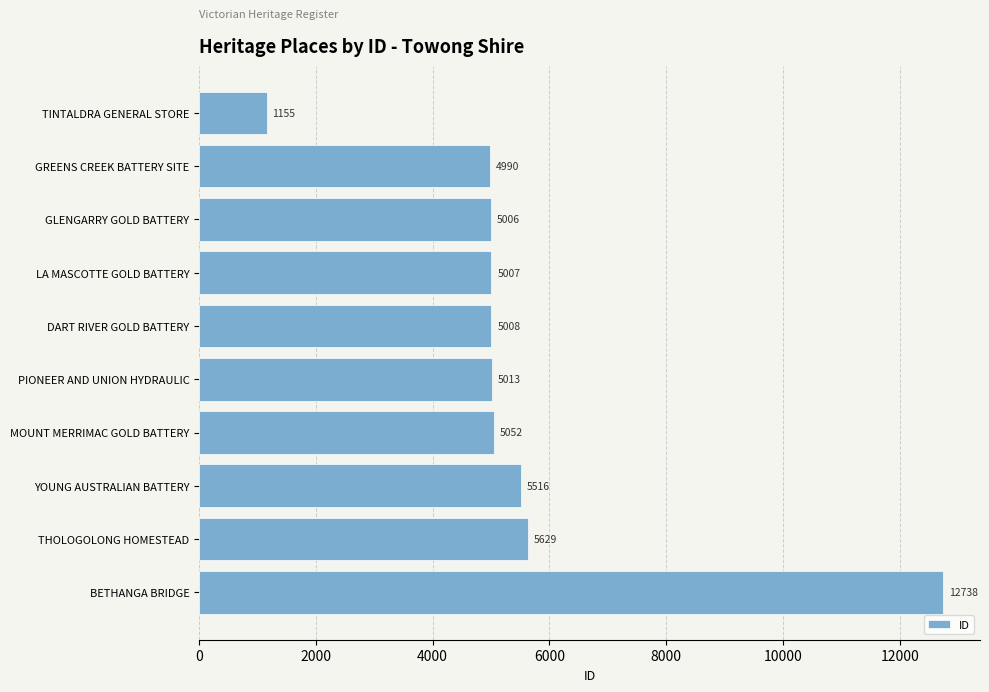

What is the label of the 8th bar from the top?

YOUNG AUSTRALIAN BATTERY